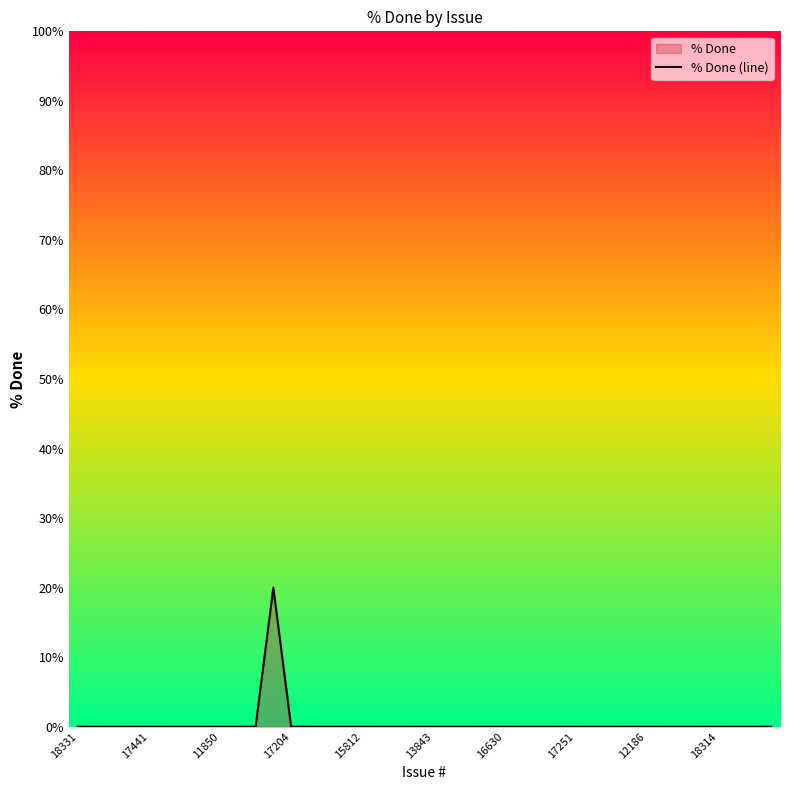

True or false: the data shows 0 at 12186.

True